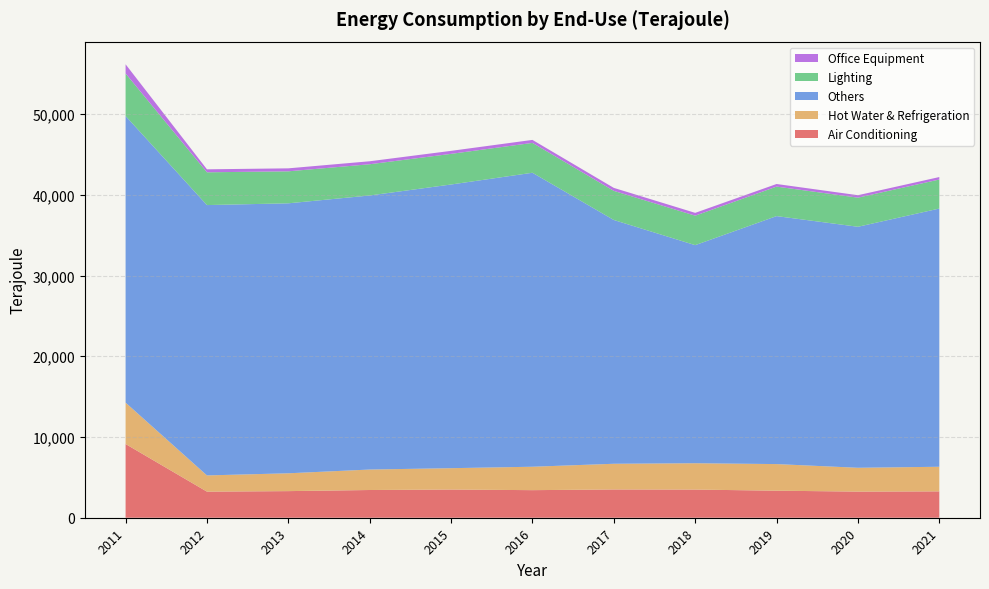

Reading right to left, list all the values displayed in this chart.

Air Conditioning: 2021=3265	2020=3236	2019=3349	2018=3488	2017=3501	2016=3416	2015=3491	2014=3434	2013=3296	2012=3232	2011=9131
Hot Water & Refrigeration: 2021=3049	2020=2952	2019=3296	2018=3263	2017=3184	2016=2901	2015=2647	2014=2536	2013=2209	2012=2010	2011=5128
Others: 2021=31987	2020=29854	2019=30719	2018=27015	2017=30197	2016=36417	2015=35141	2014=33948	2013=33443	2012=33488	2011=35506
Lighting: 2021=3595	2020=3606	2019=3655	2018=3650	2017=3606	2016=3698	2015=3795	2014=3870	2013=3963	2012=4060	2011=5266
Office Equipment: 2021=305	2020=303	2019=322	2018=349	2017=371	2016=372	2015=372	2014=369	2013=369	2012=369	2011=1138